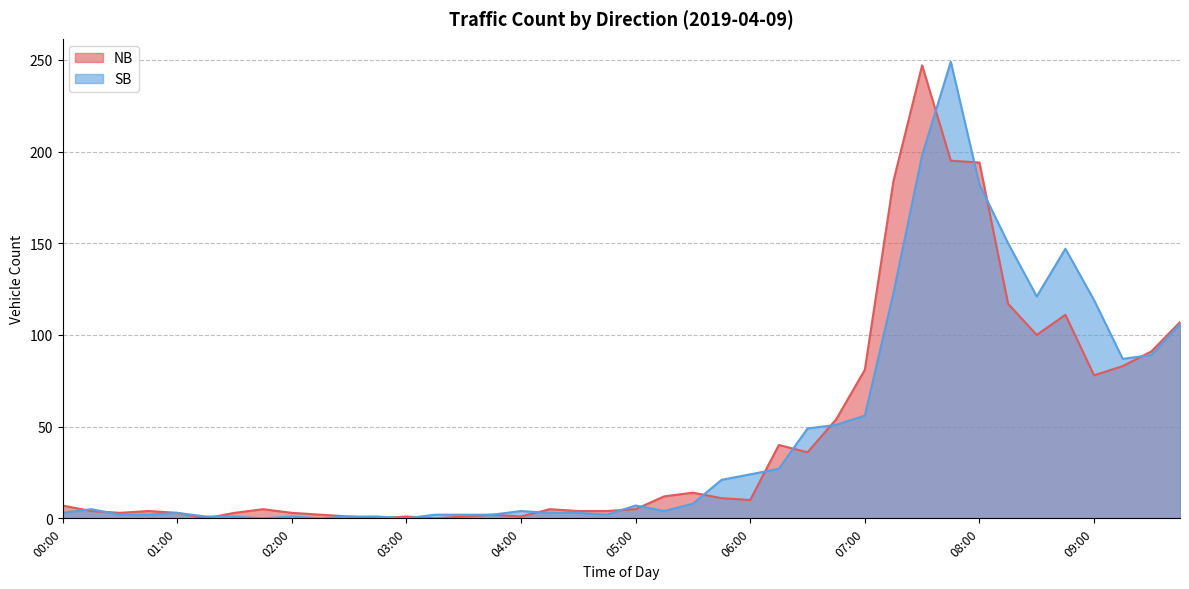

What is the difference between the highest and lowest values at 07:00?

25